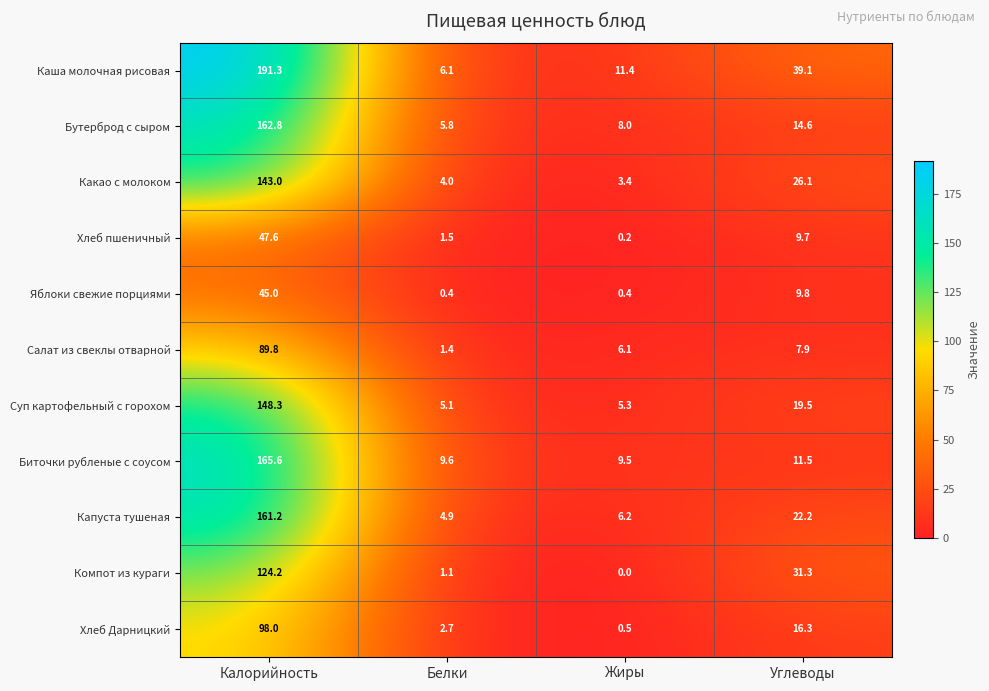

How many data points in Салат из свеклы отварной are less than 7?

2